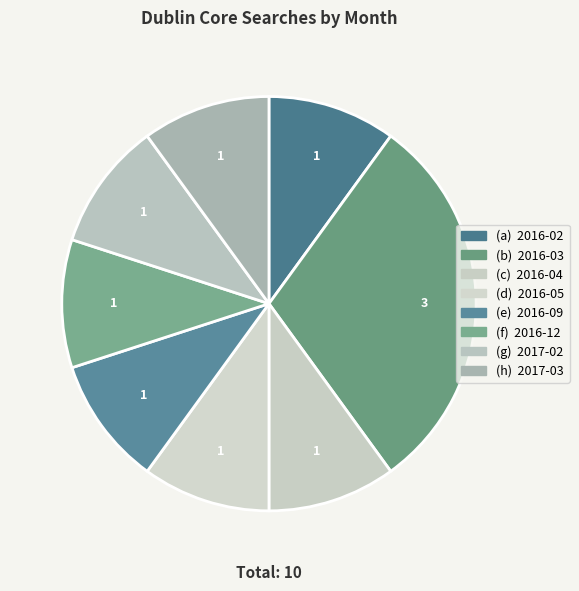

How many slices are in this pie chart?

8